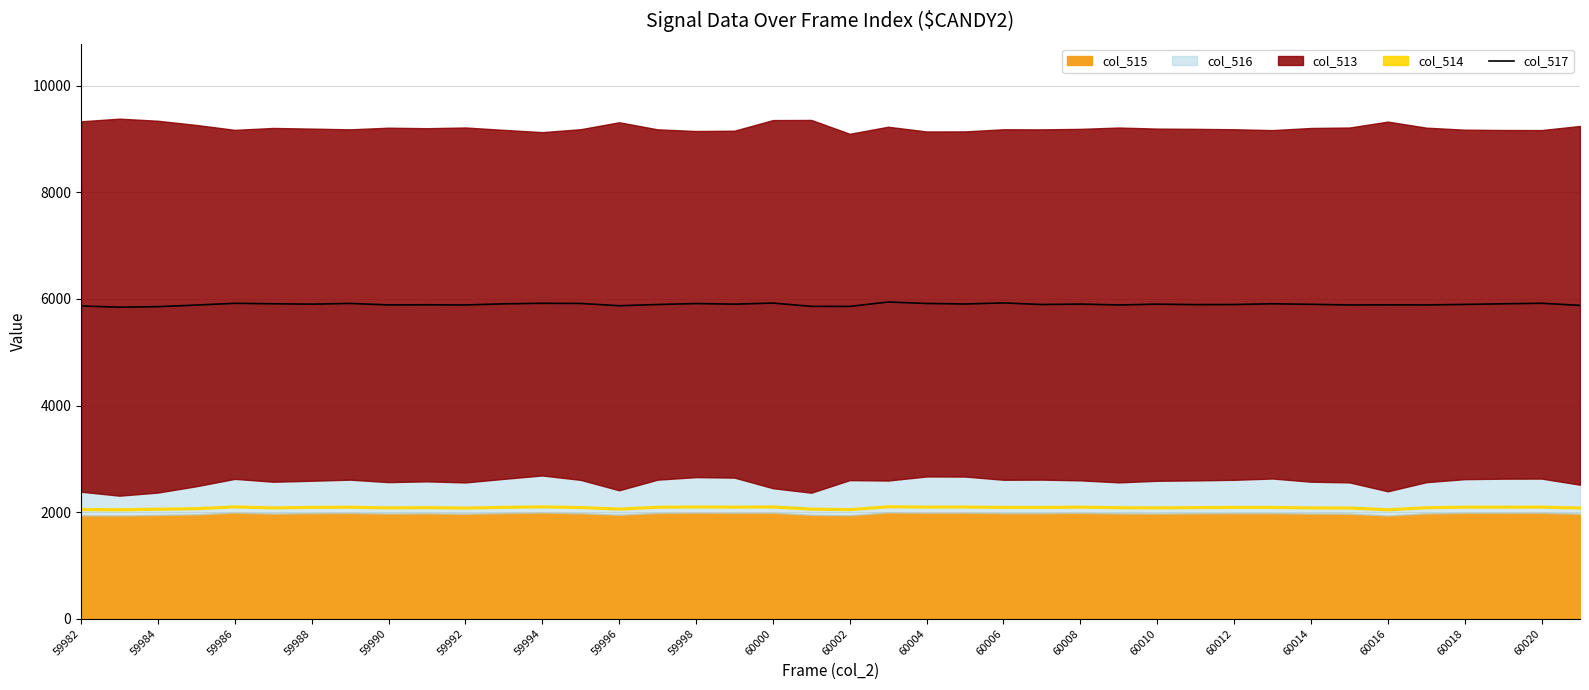

What is the highest value of the col_517 series?

5942.3